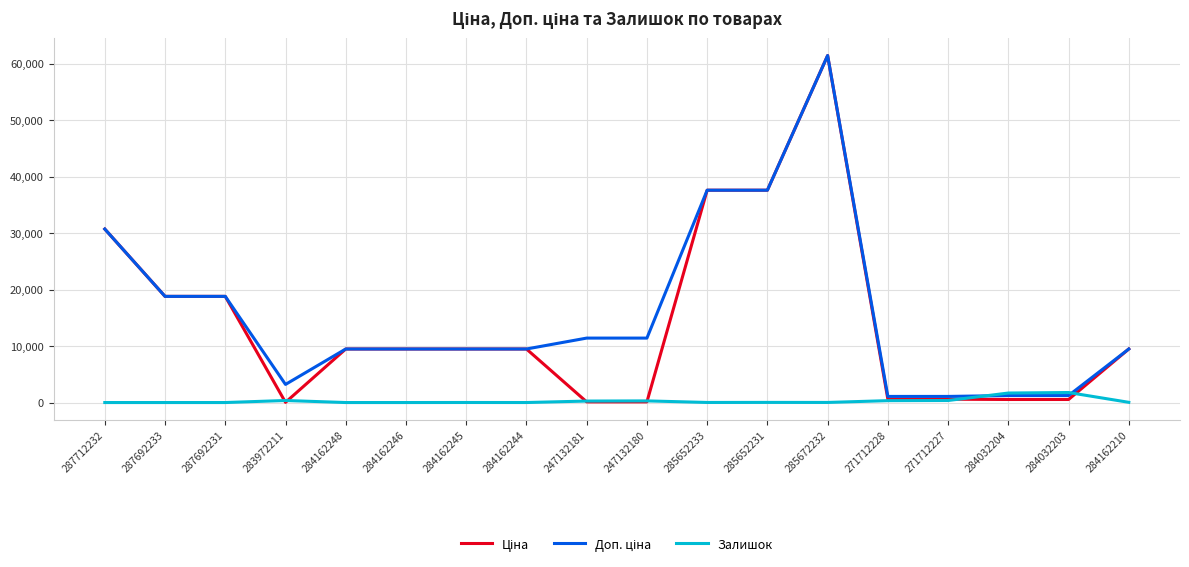

True or false: Залишок has a value of 0.0 at 287692233.

True